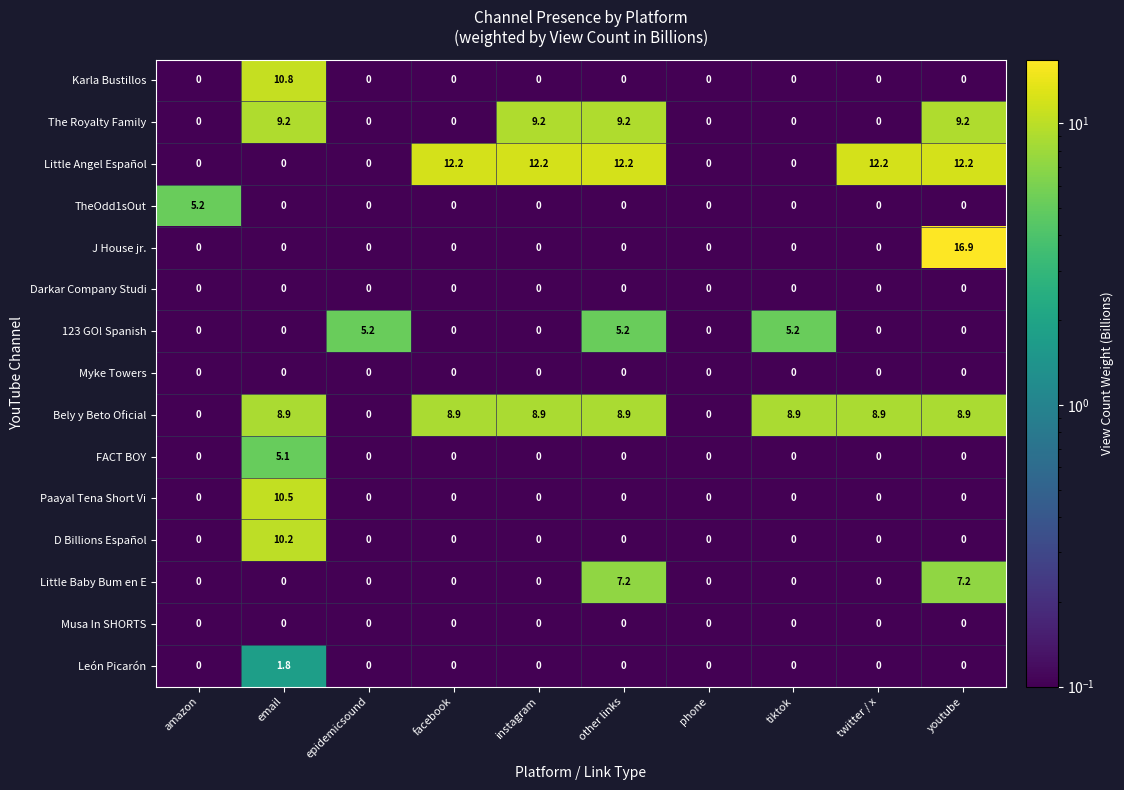

What is the difference between the maximum and minimum values in the TheOdd1sOut series?

5.2